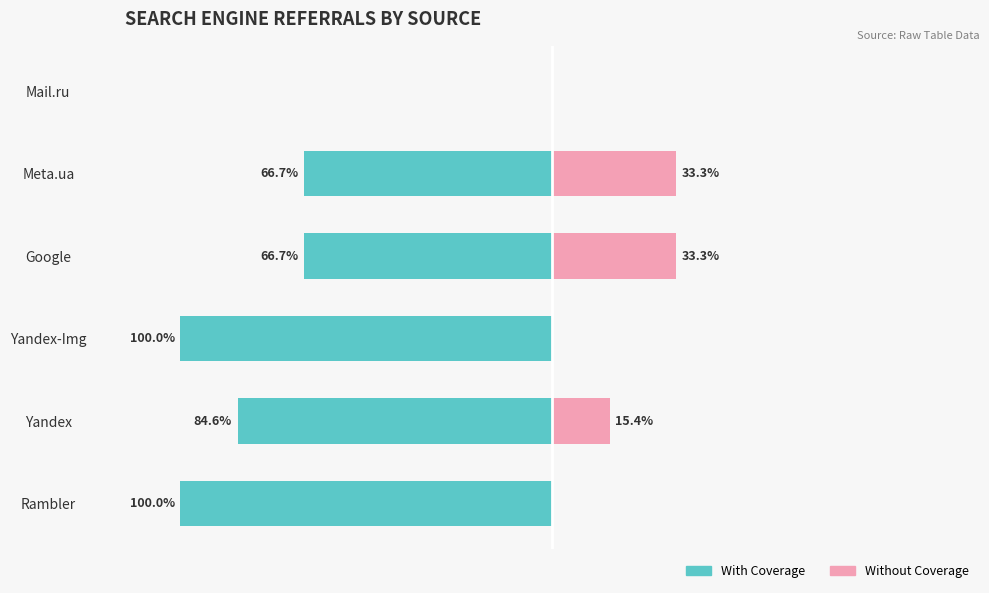

What are all the series names shown in the legend?

With Coverage, Without Coverage